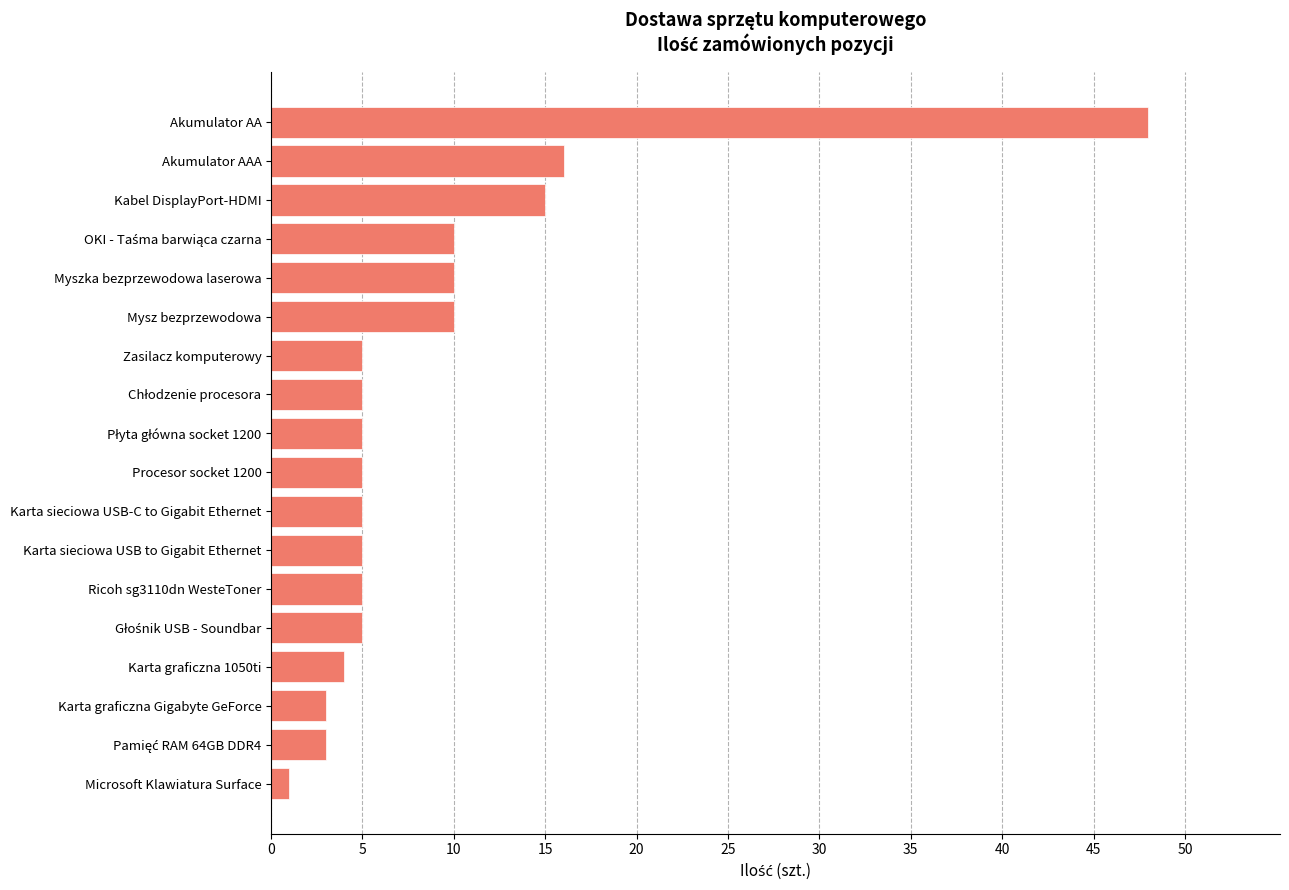

Which has a higher value, Karta graficzna Gigabyte GeForce or Zasilacz komputerowy?

Zasilacz komputerowy